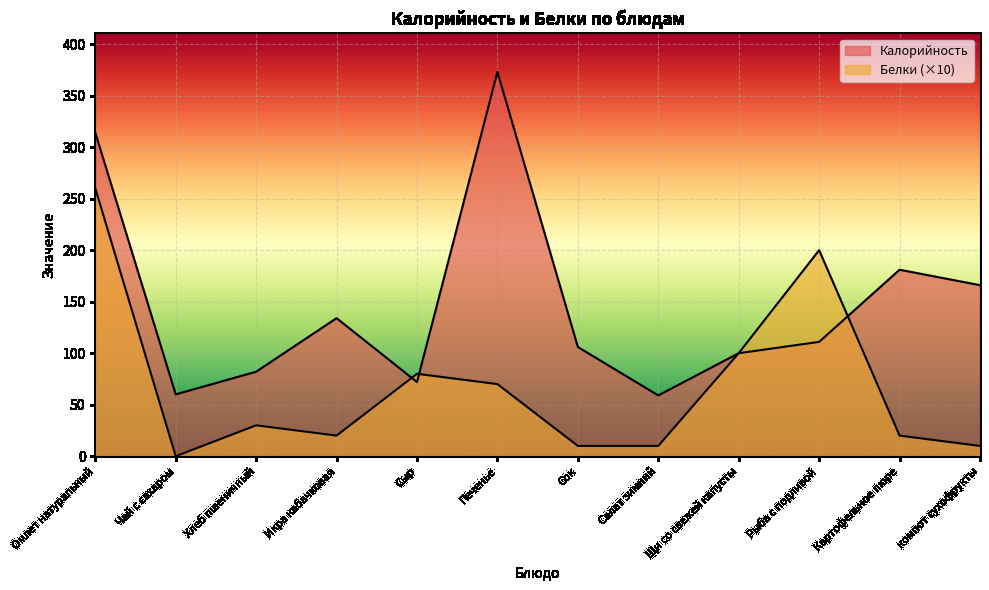

What is the label of the 5th point from the right?

Салат зимний